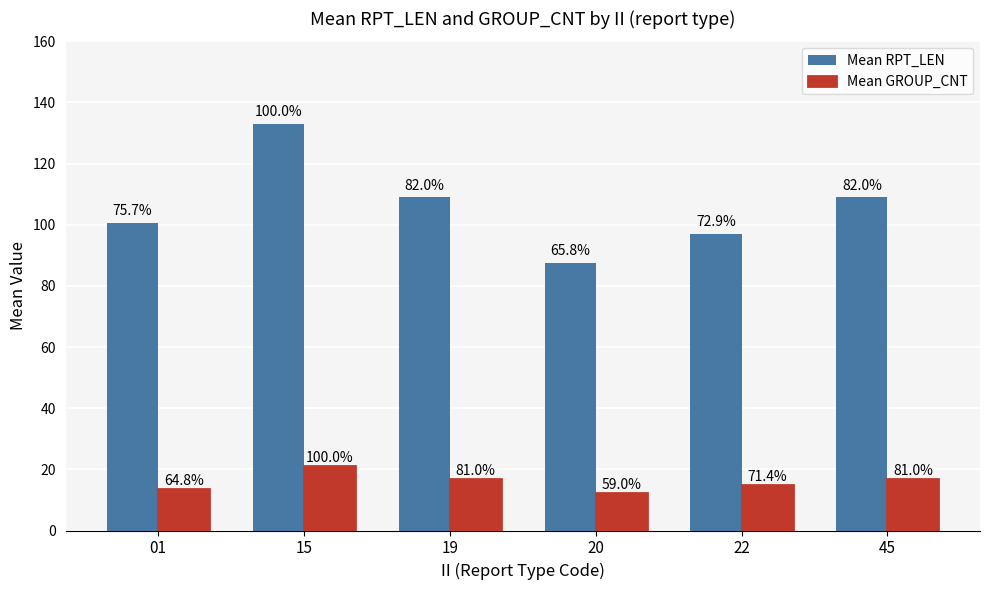

Reading left to right, extract all data points from this chart.

Mean RPT_LEN: 01=100.7	15=133.0	19=109.0	20=87.5	22=97.0	45=109.0
Mean GROUP_CNT: 01=13.6	15=21.0	19=17.0	20=12.4	22=15.0	45=17.0